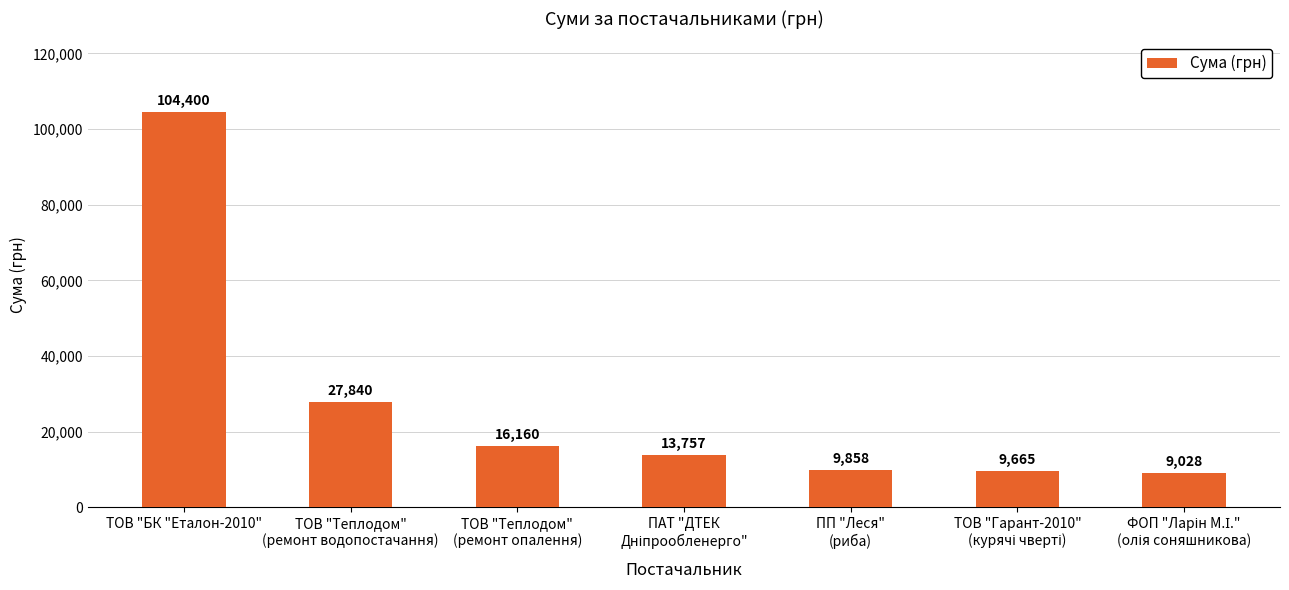

What is the value of the 4th bar from the left?

13757.5